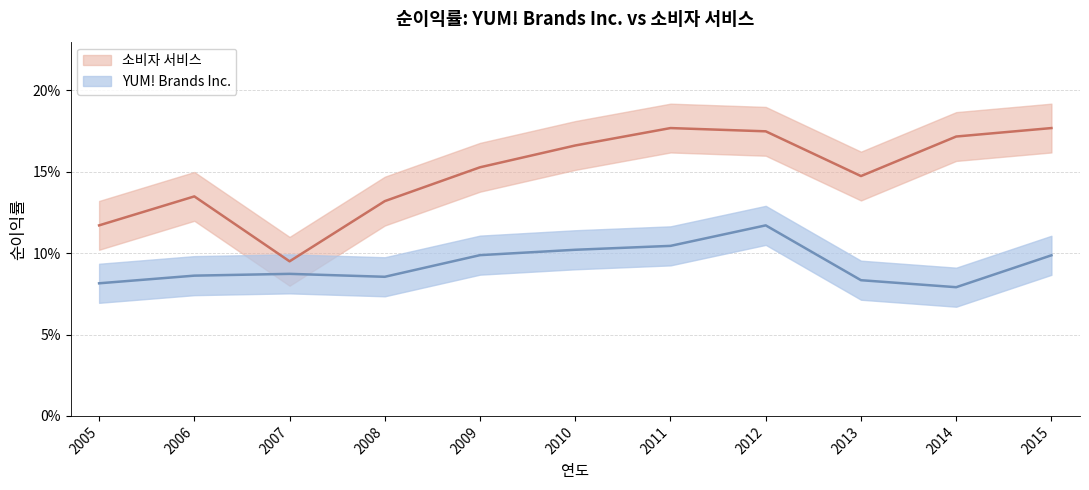

True or false: YUM! Brands Inc. and 소비자 서비스 intersect in this chart.

False